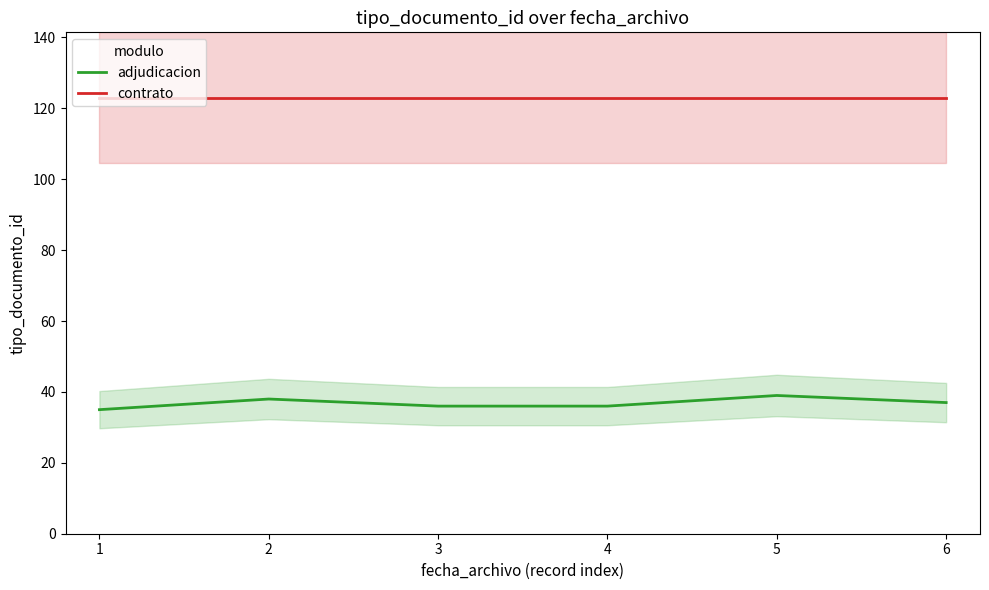

Is this an area chart (filled region under the line)?

No